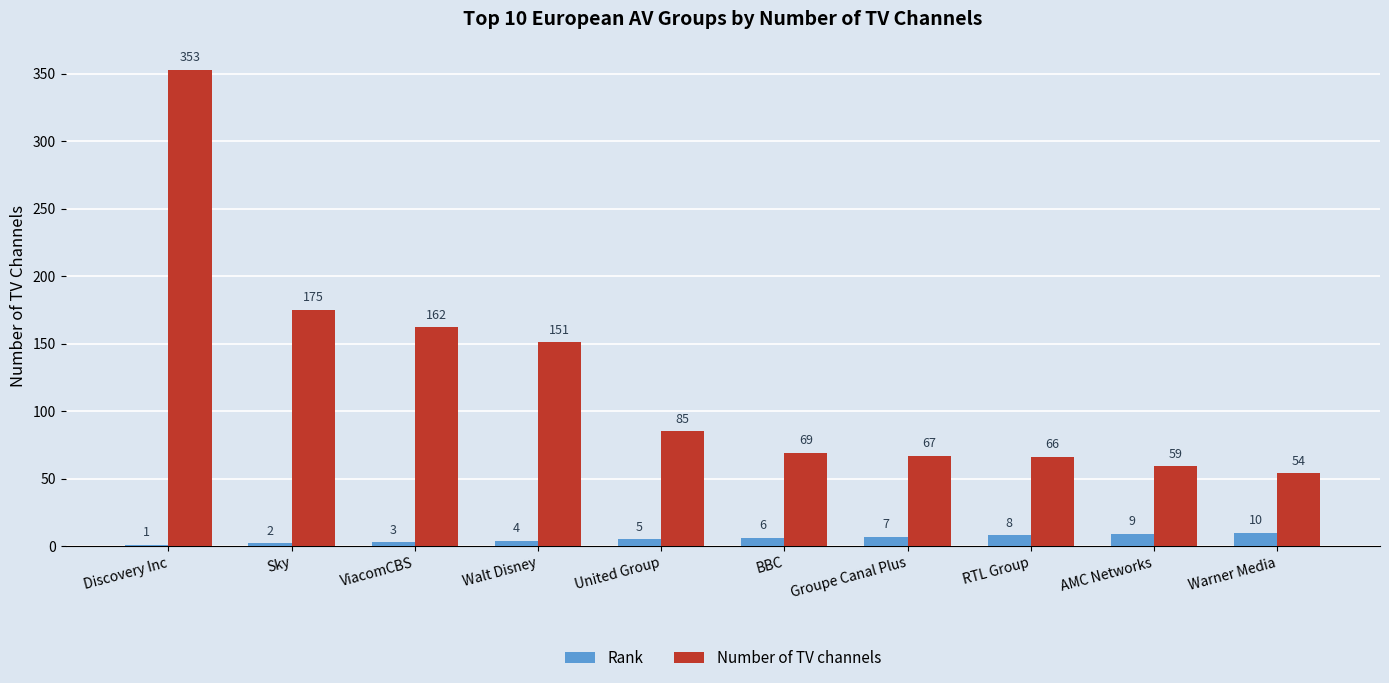

Is the value of Rank at AMC Networks greater than the value of Number of TV channels at RTL Group?

No